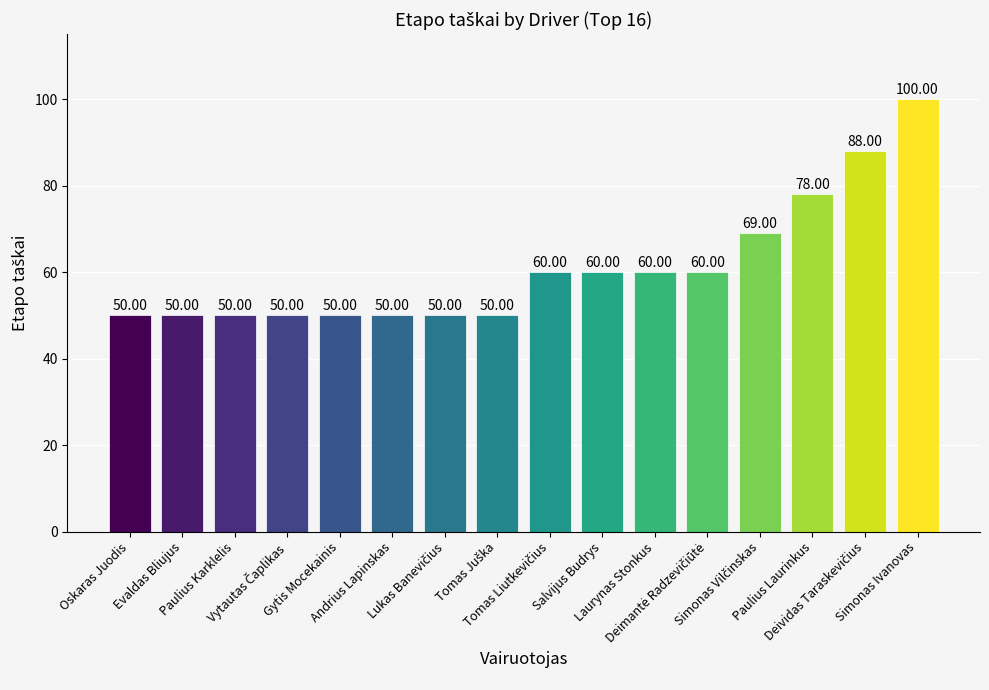

What is the sum of all values?

975